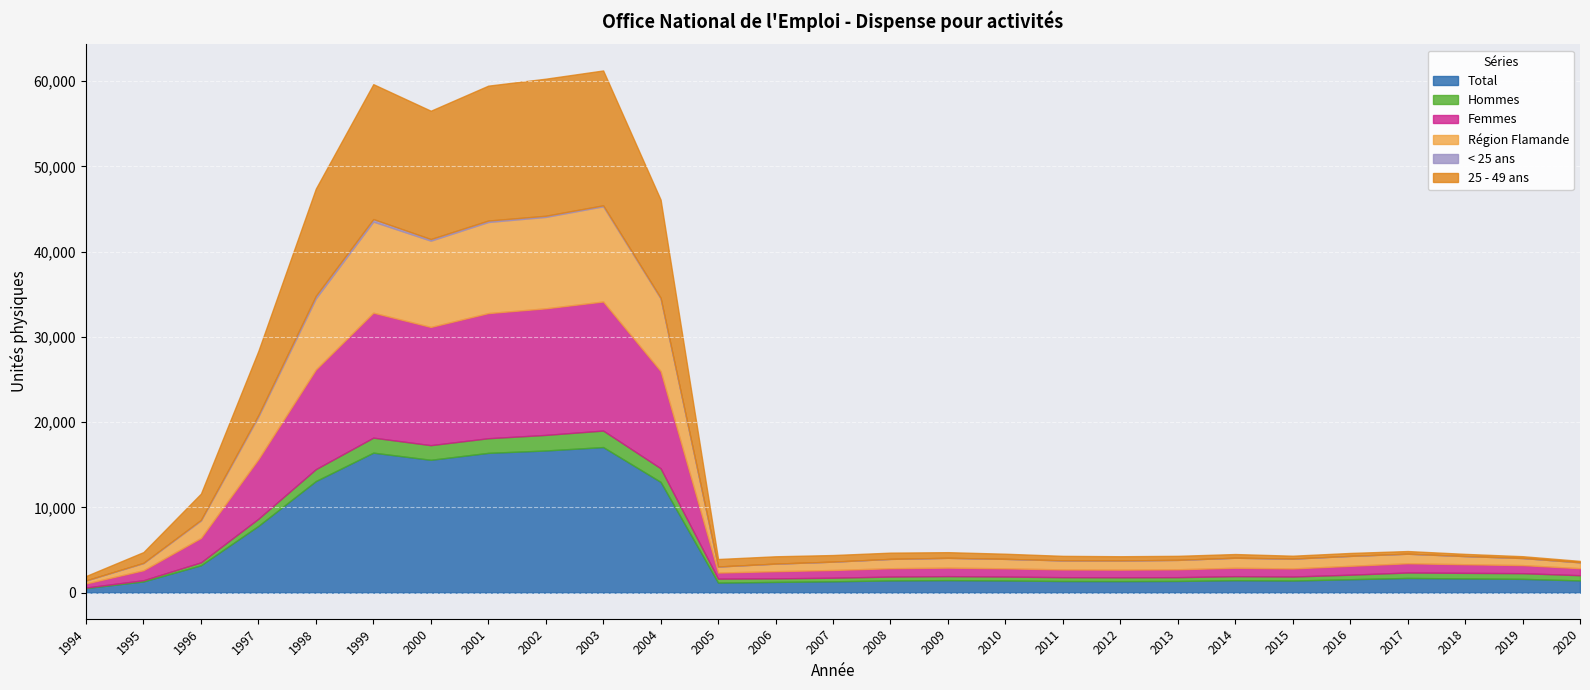

What is the sum of the Total values at 2002 and 1995?

17989.1